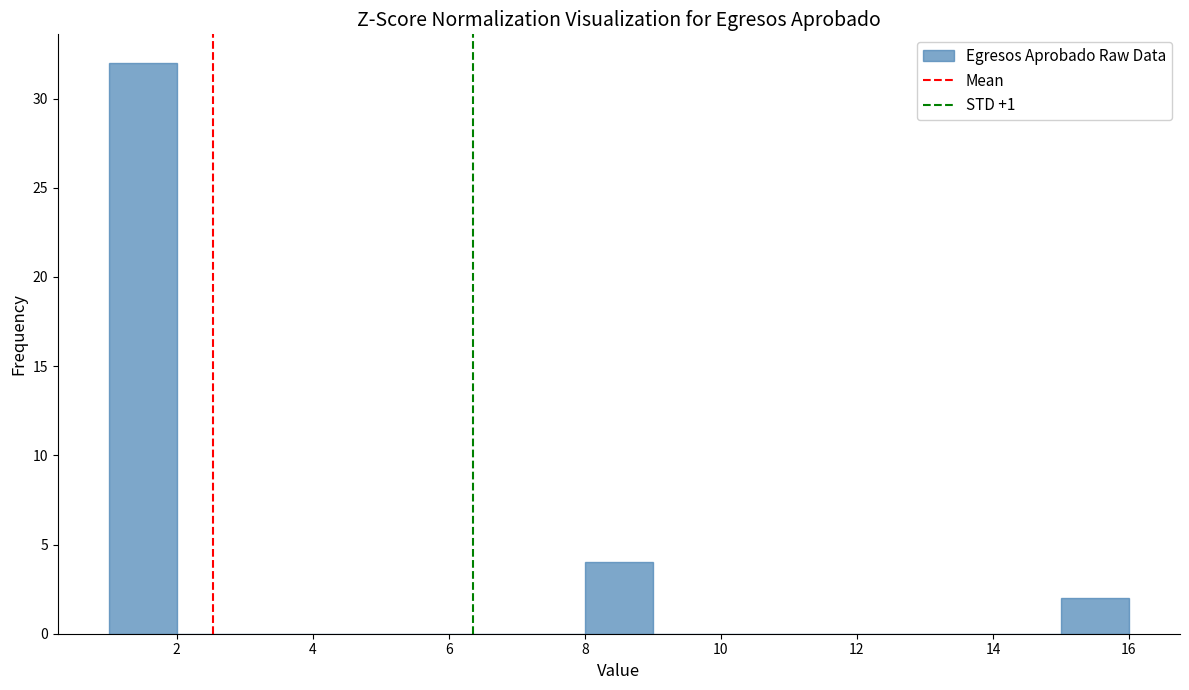

Reading left to right, transcribe this chart: for each bar, give the range it covers on the x-axis and its height. The values are not printed on the chart, so give them approximately, as read against the axis.

1 to 2: 32
2 to 3: 0
3 to 4: 0
4 to 5: 0
5 to 6: 0
6 to 7: 0
7 to 8: 0
8 to 9: 4
9 to 10: 0
10 to 11: 0
11 to 12: 0
12 to 13: 0
13 to 14: 0
14 to 15: 0
15 to 16: 2